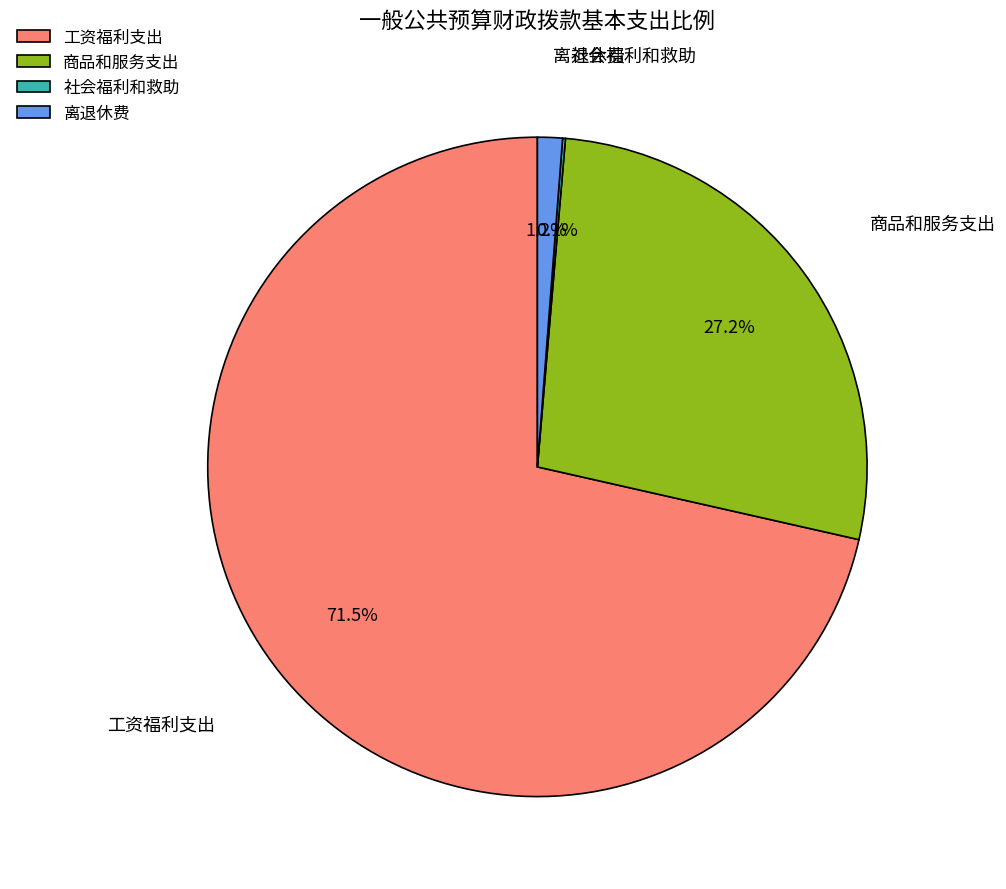

Which slice is the largest?

工资福利支出